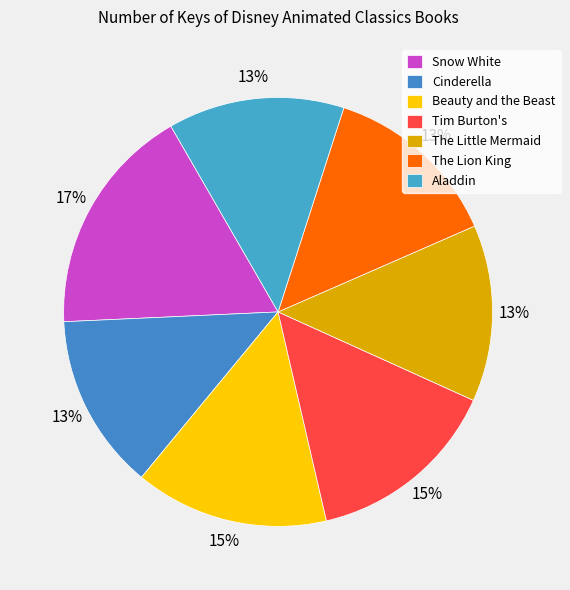

True or false: Cinderella accounts for 13% of the total.

True